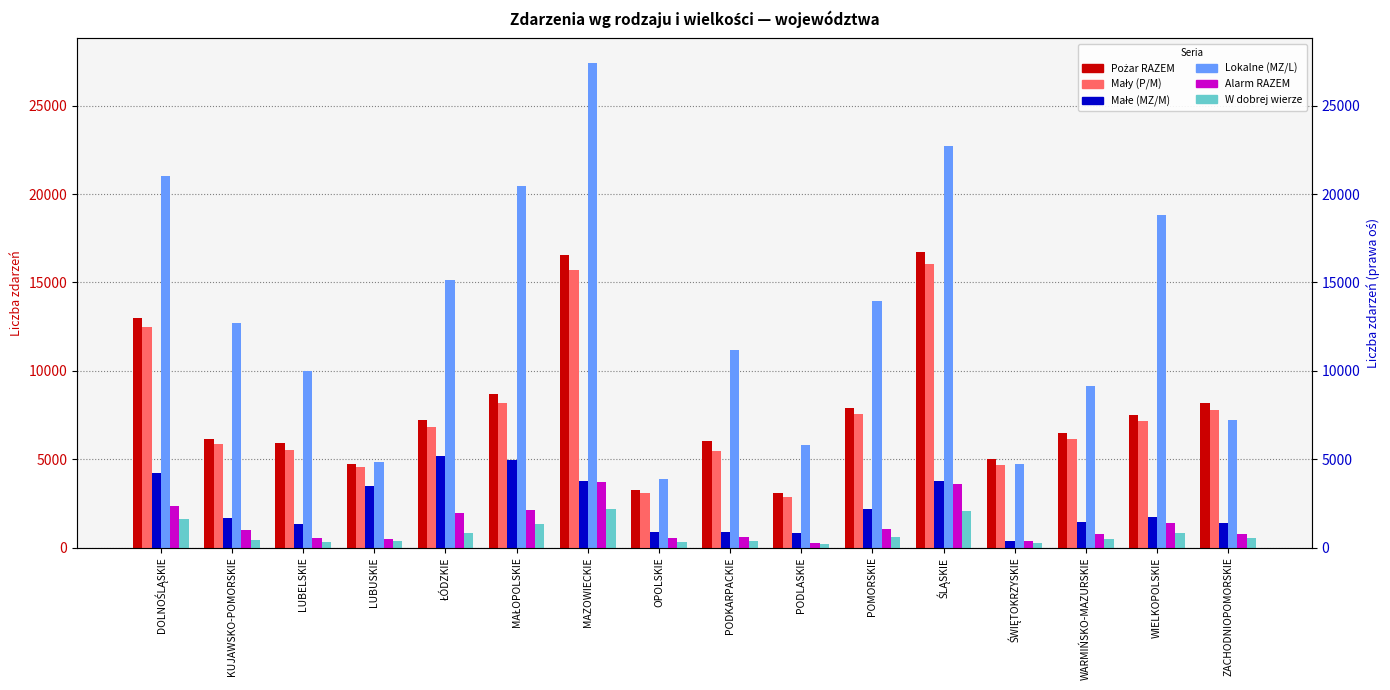

What is the label of the 16th bar from the right?

DOLNOŚLĄSKIE